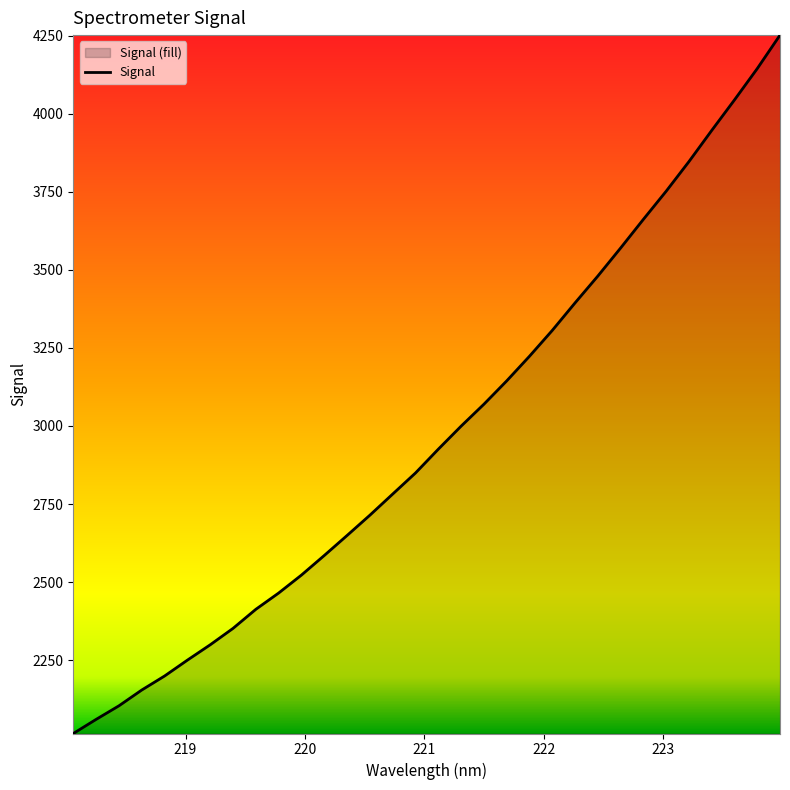

What is the greatest value displayed?

4251.6